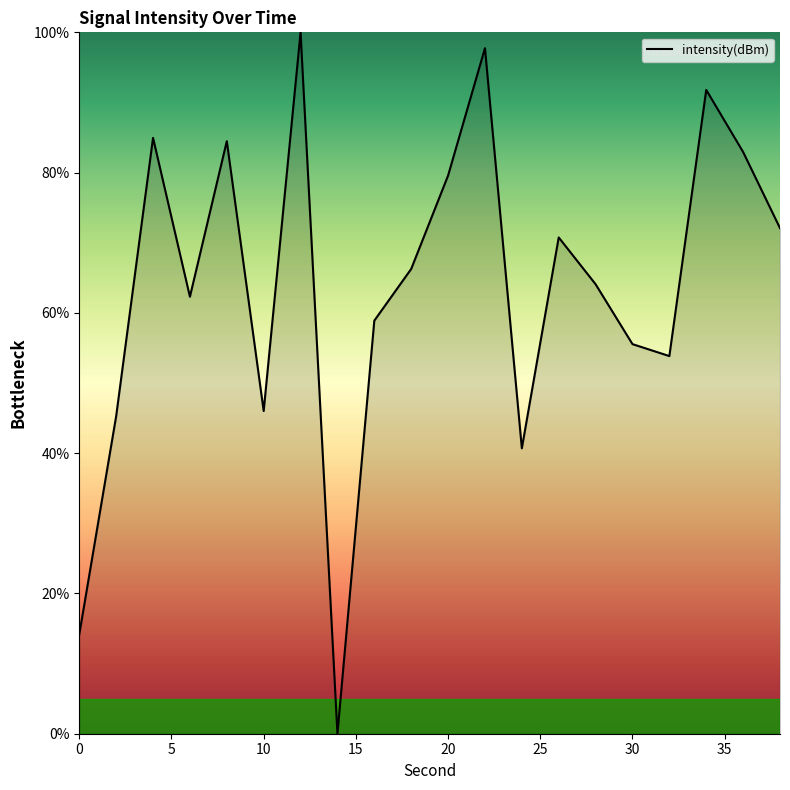

What is the maximum value shown in the chart?

100.0